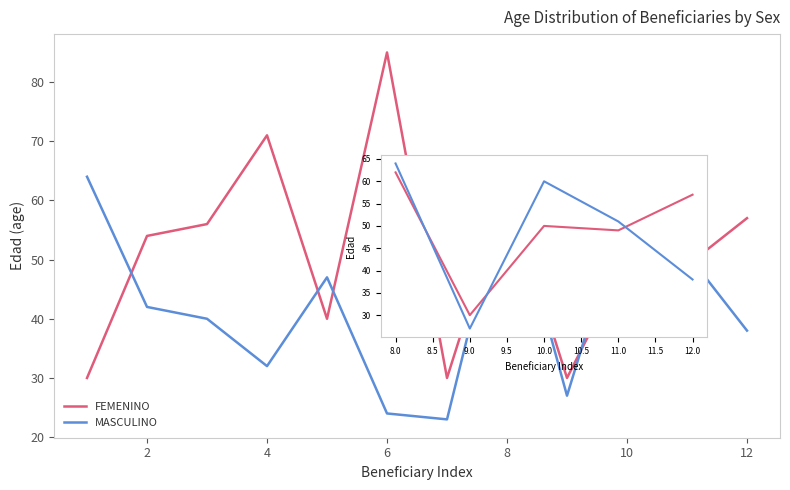

What is the minimum value for FEMENINO?

30